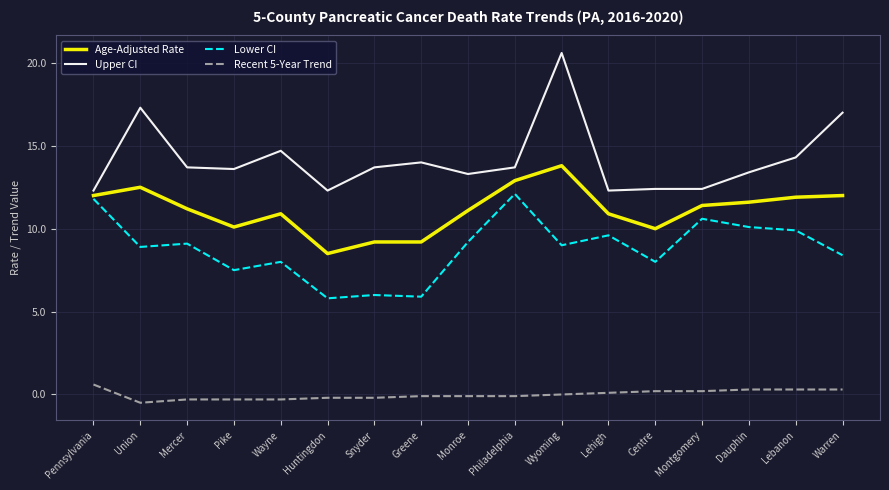

What is the difference between the maximum and minimum values in the Lower CI series?

6.3